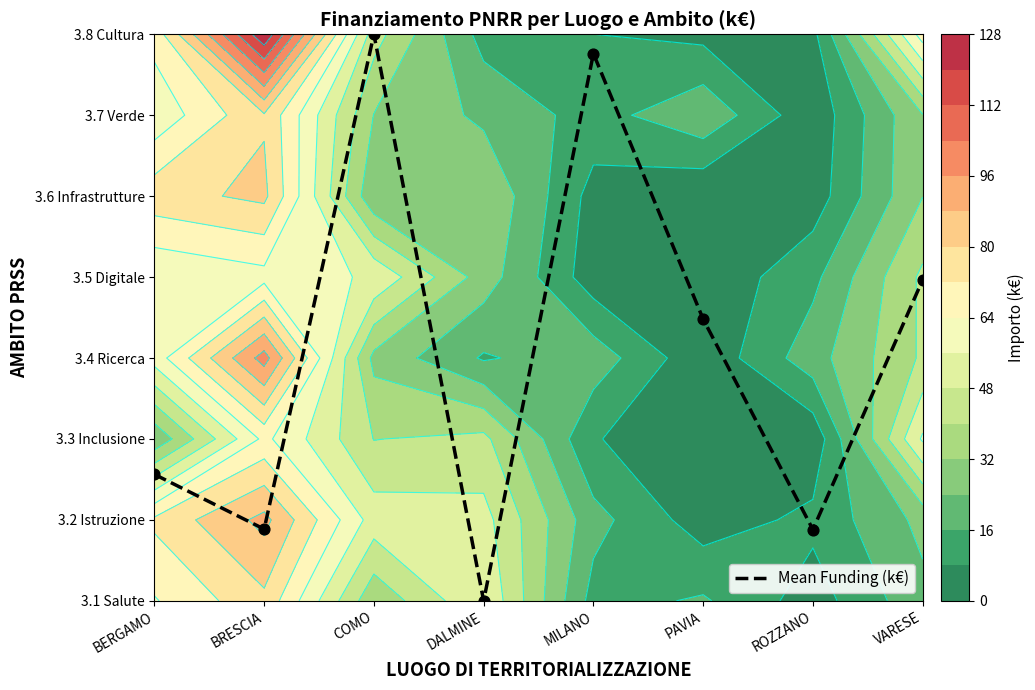

What value does the data have at PAVIA?

3.5